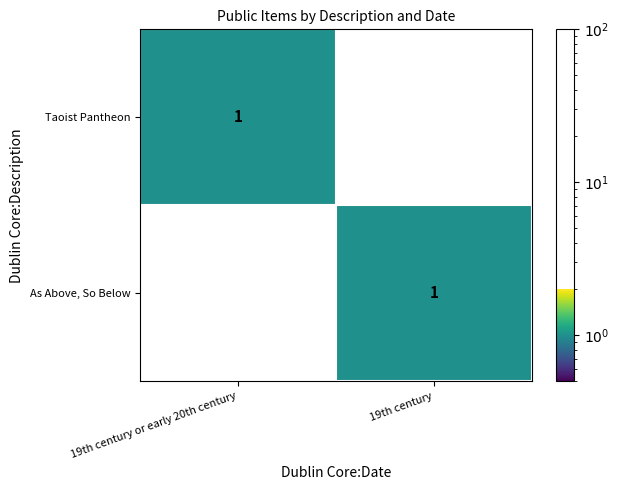

At which label does Taoist Pantheon reach its peak?

19th century or early 20th century